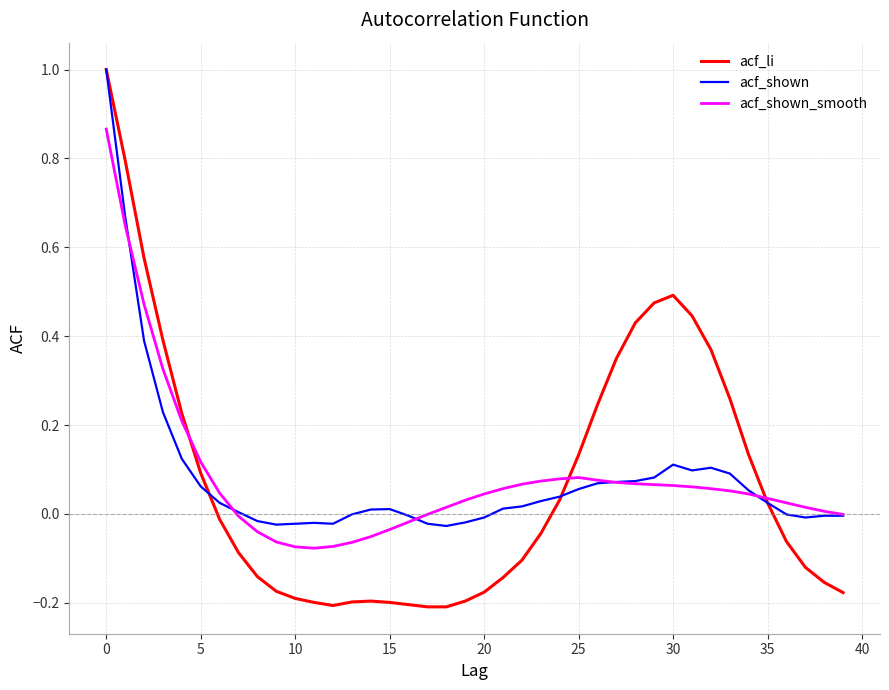

Which series has the largest range (max minus min)?

acf_li